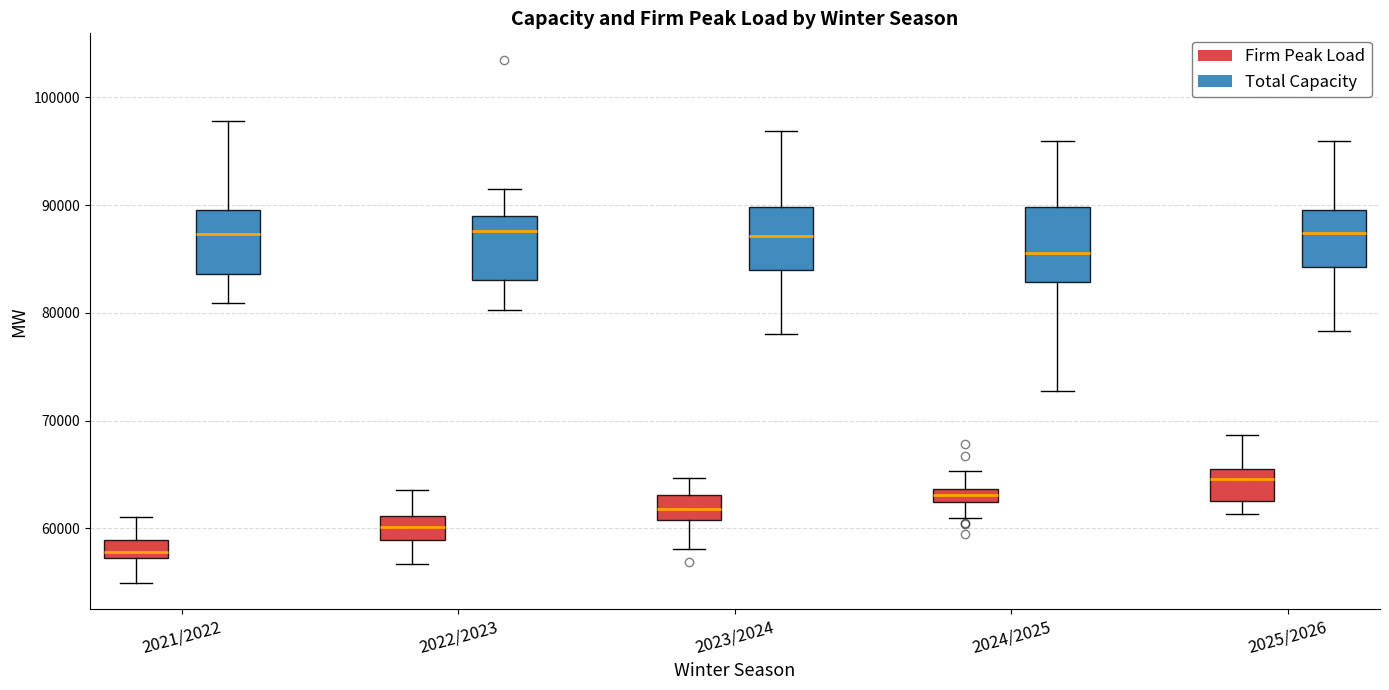

Where is the lower edge of the box for 2022/2023 (Firm Peak Load) on the y-axis? The values are not printed on the chart, so give them approximately, as read against the axis.

59000